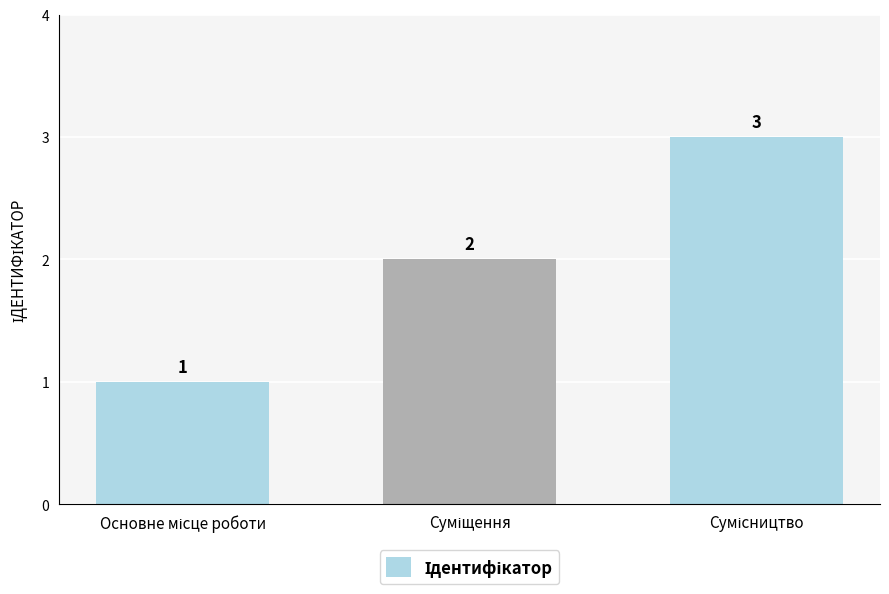

What is the sum of all values?

6